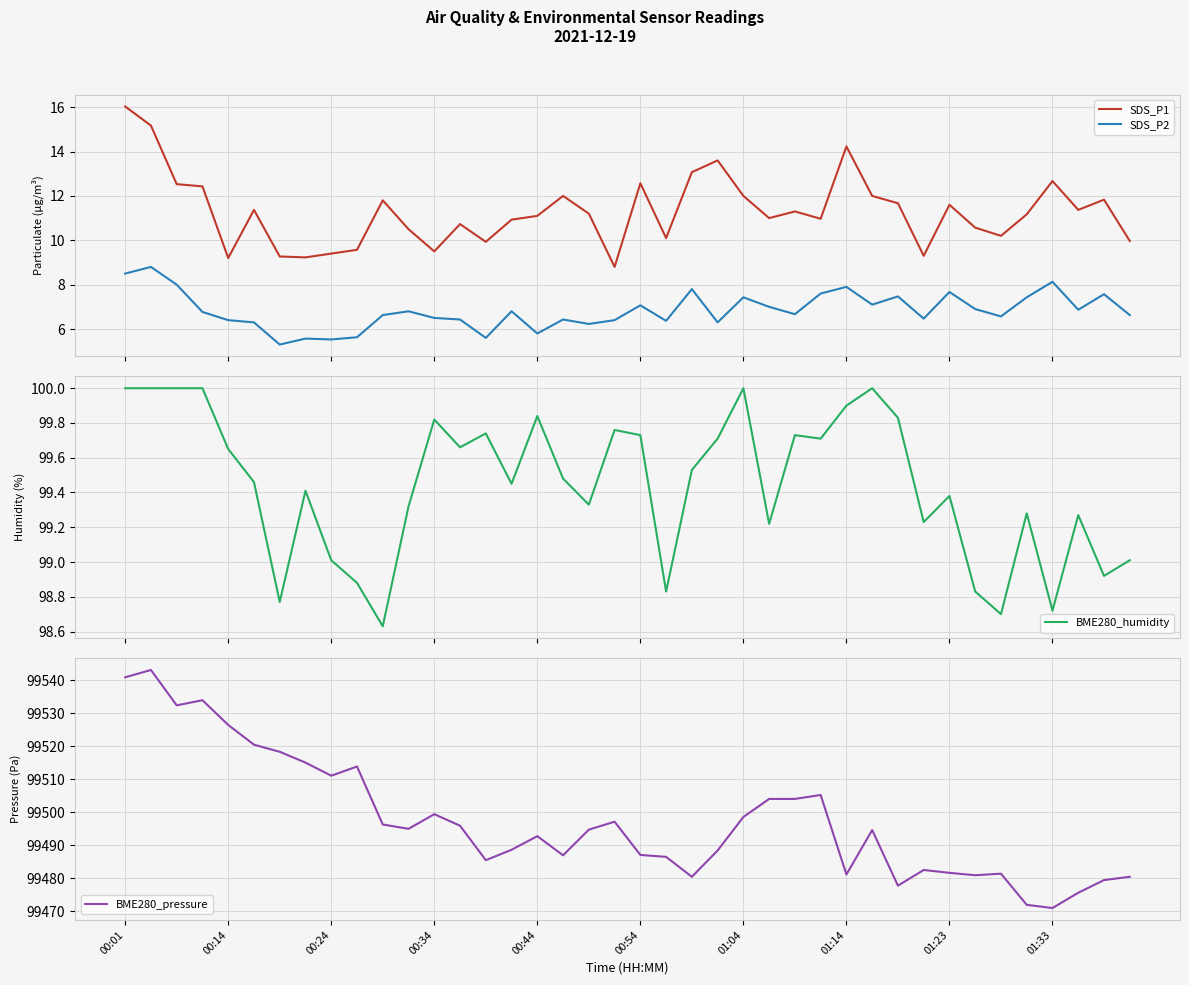

What is the highest value of the SDS_P1 series?

16.0